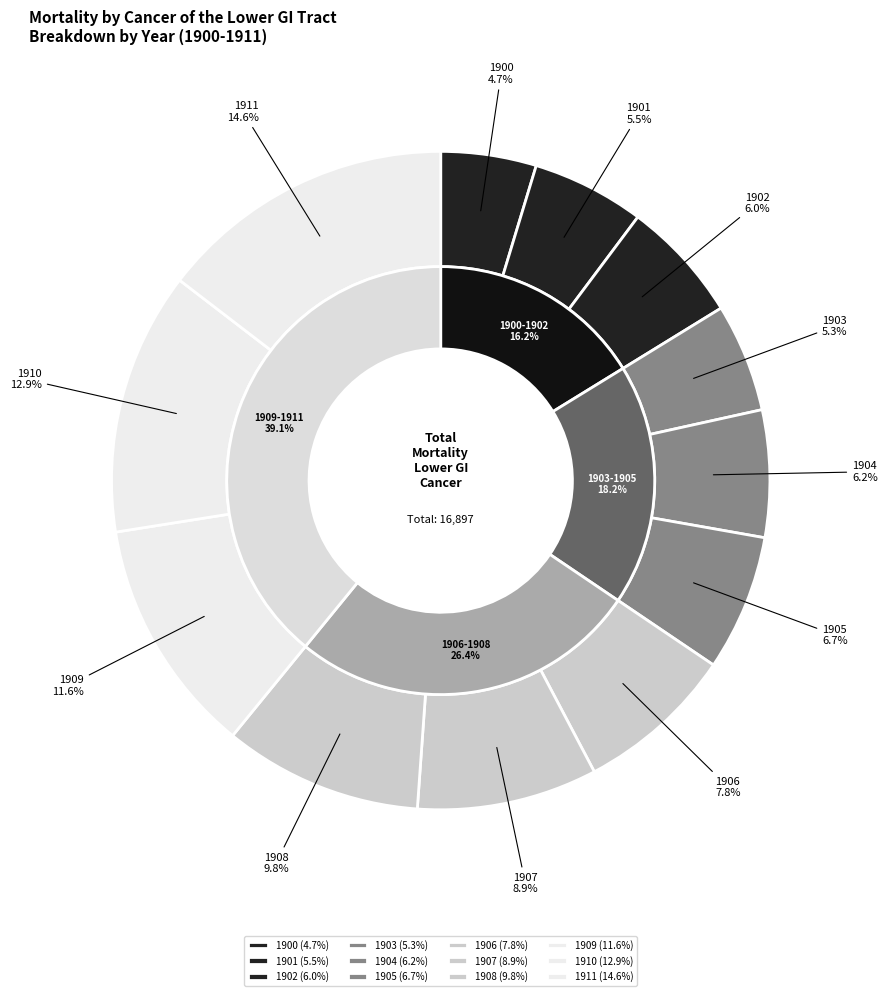

Is it true that 1904 is 14% of the pie?

False